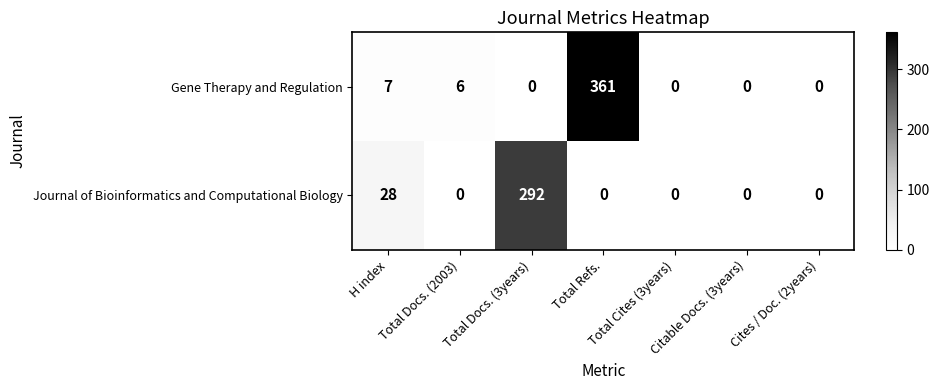

List the series in order of their overall mean, lowest first.

Journal of Bioinformatics and Computational Biology, Gene Therapy and Regulation